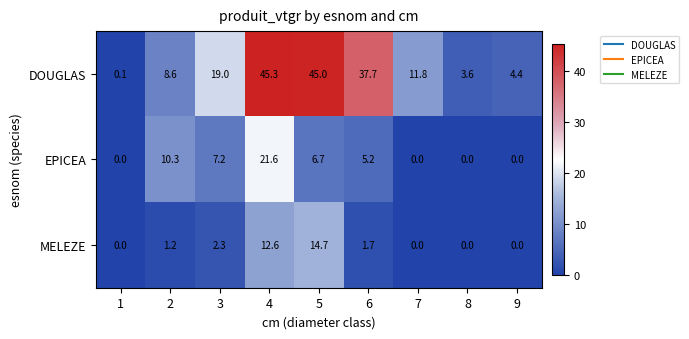

Which series has the largest total across all categories?

DOUGLAS